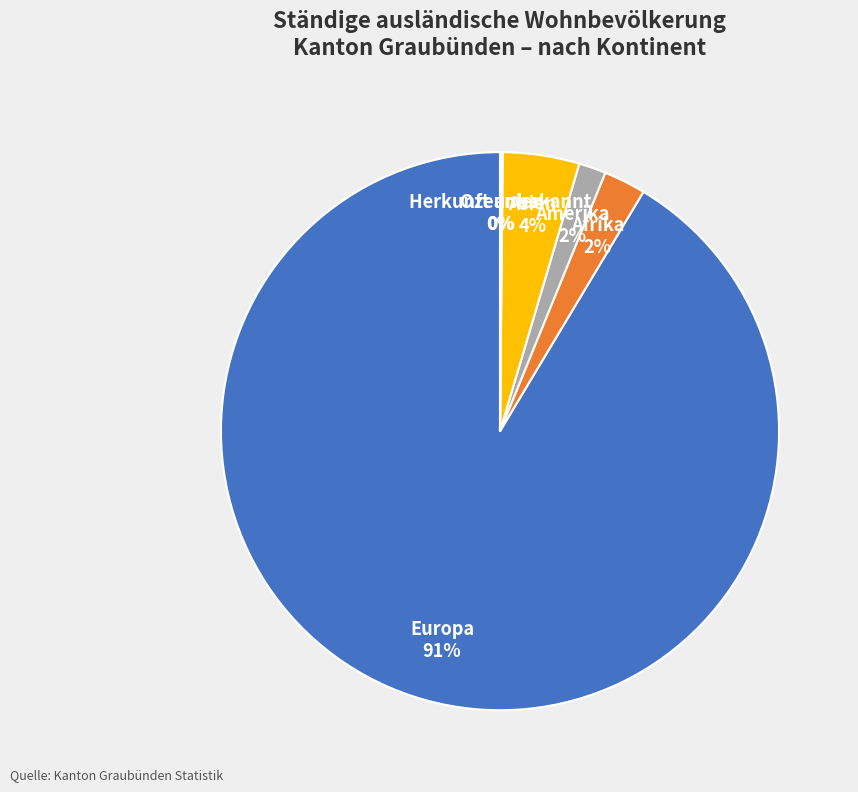

Which category has the biggest portion of the pie?

Europa